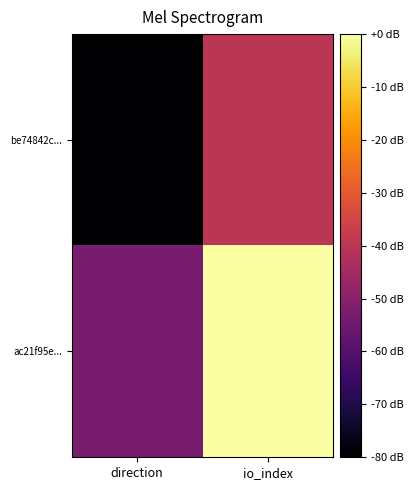

How many data points does each series have?

2